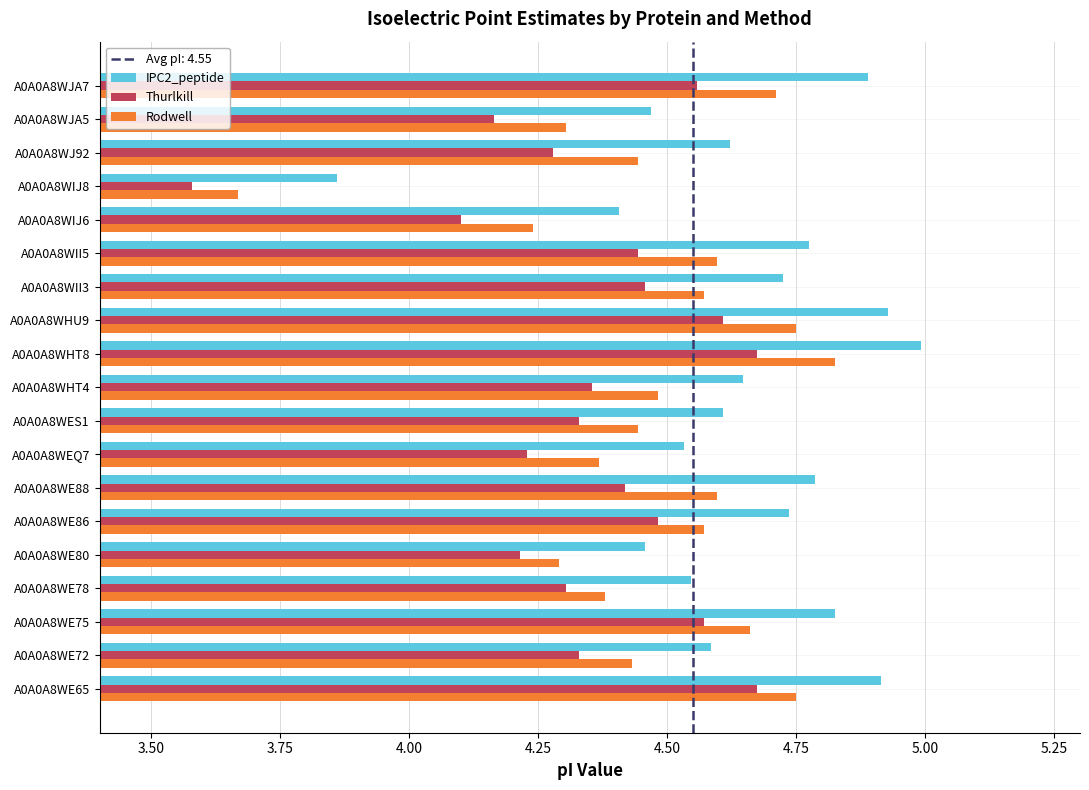

Which series changed the most between A0A0A8WHU9 and A0A0A8WIJ8?

Rodwell